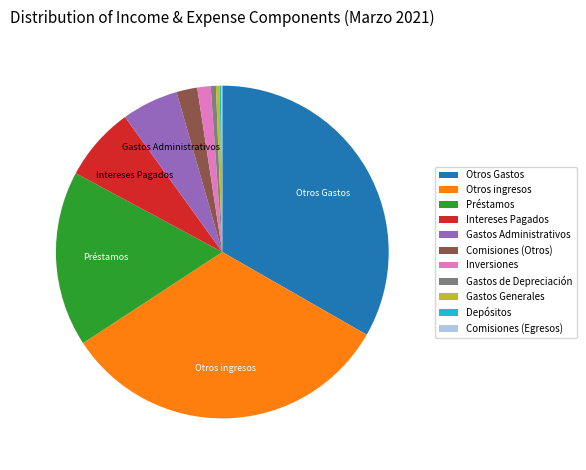

Does Otros Gastos account for over 50% of the chart?

No